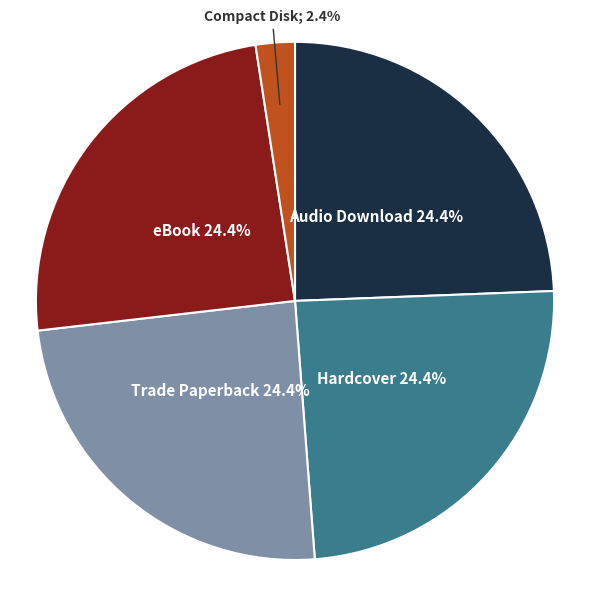

Is there a majority slice in this chart?

No